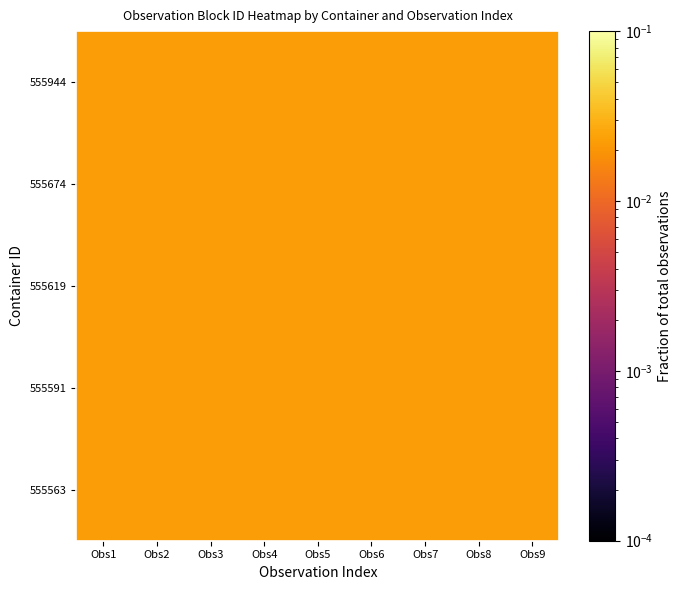

Reading right to left, transcribe all the data shown in this chart.

555563: Obs9=0.0	Obs8=0.0	Obs7=0.0	Obs6=0.0	Obs5=0.0	Obs4=0.0	Obs3=0.0	Obs2=0.0	Obs1=0.0
555591: Obs9=0.0	Obs8=0.0	Obs7=0.0	Obs6=0.0	Obs5=0.0	Obs4=0.0	Obs3=0.0	Obs2=0.0	Obs1=0.0
555619: Obs9=0.0	Obs8=0.0	Obs7=0.0	Obs6=0.0	Obs5=0.0	Obs4=0.0	Obs3=0.0	Obs2=0.0	Obs1=0.0
555674: Obs9=0.0	Obs8=0.0	Obs7=0.0	Obs6=0.0	Obs5=0.0	Obs4=0.0	Obs3=0.0	Obs2=0.0	Obs1=0.0
555944: Obs9=0.0	Obs8=0.0	Obs7=0.0	Obs6=0.0	Obs5=0.0	Obs4=0.0	Obs3=0.0	Obs2=0.0	Obs1=0.0